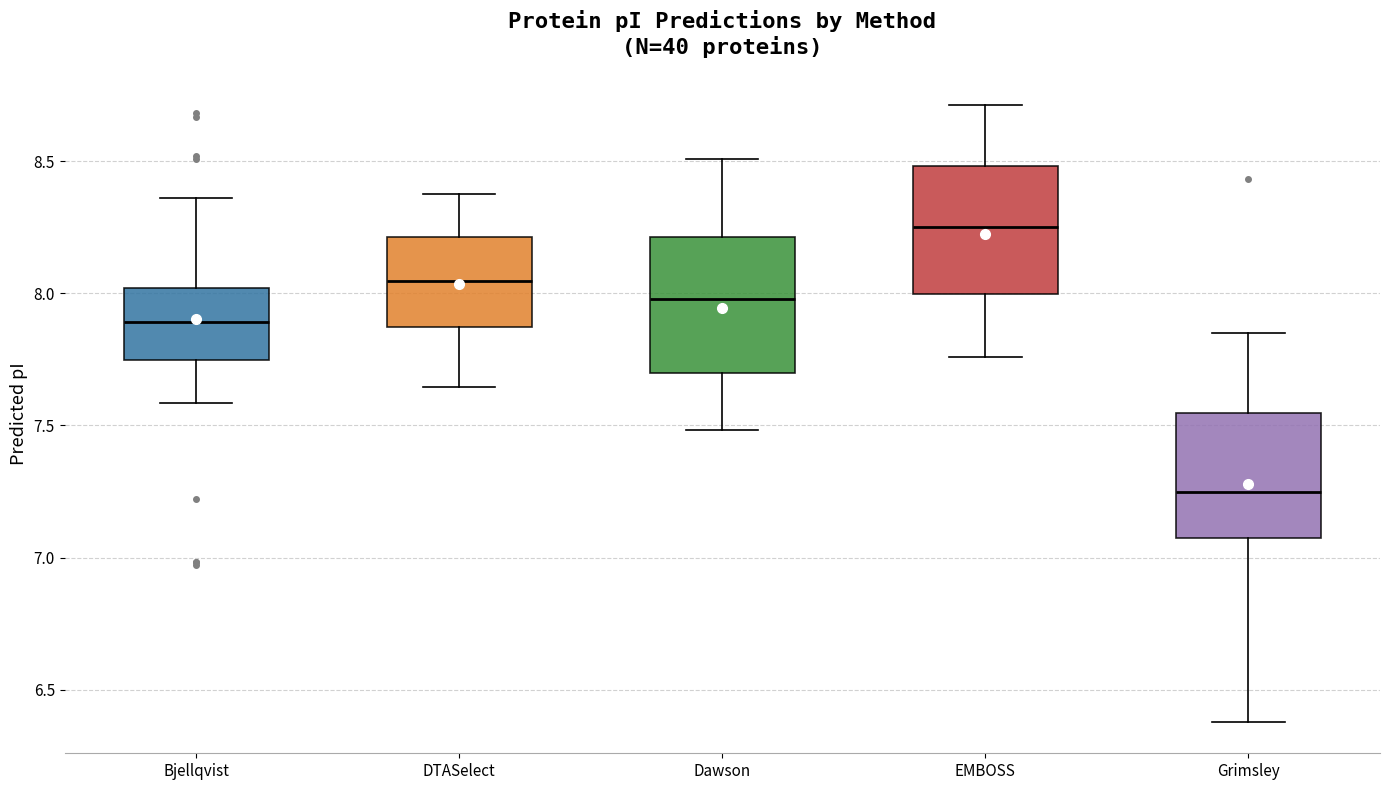

Reading left to right, transcribe this box plot: for each box, give where its median line is, the range the box spans, and where its two whiskers end, as read against the y-axis. The values are not printed on the chart, so give them approximately, as read against the axis.

Bjellqvist: median 7.90, box 7.75 to 8.00, whiskers 7.60 to 8.35
DTASelect: median 8.05, box 7.85 to 8.20, whiskers 7.65 to 8.40
Dawson: median 8.00, box 7.70 to 8.20, whiskers 7.50 to 8.50
EMBOSS: median 8.25, box 8.00 to 8.50, whiskers 7.75 to 8.70
Grimsley: median 7.25, box 7.05 to 7.55, whiskers 6.40 to 7.85